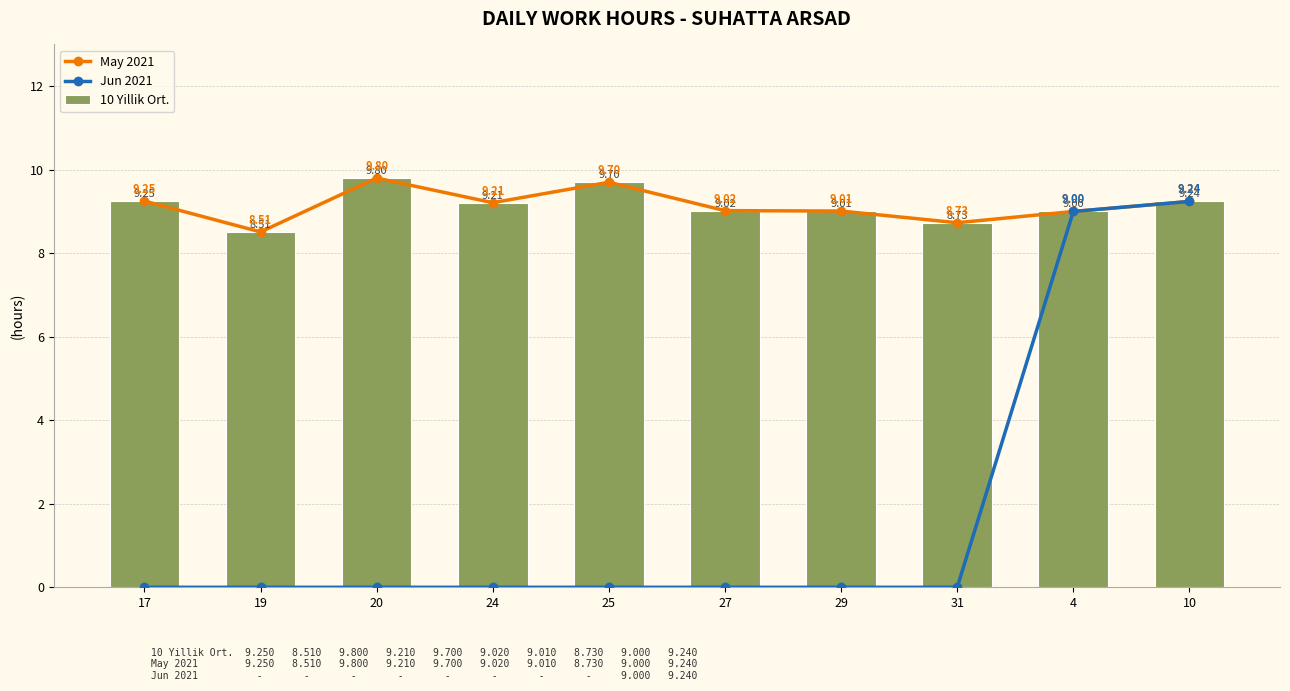

The May 2021 series shows 9.2 at 17. True or false?

True